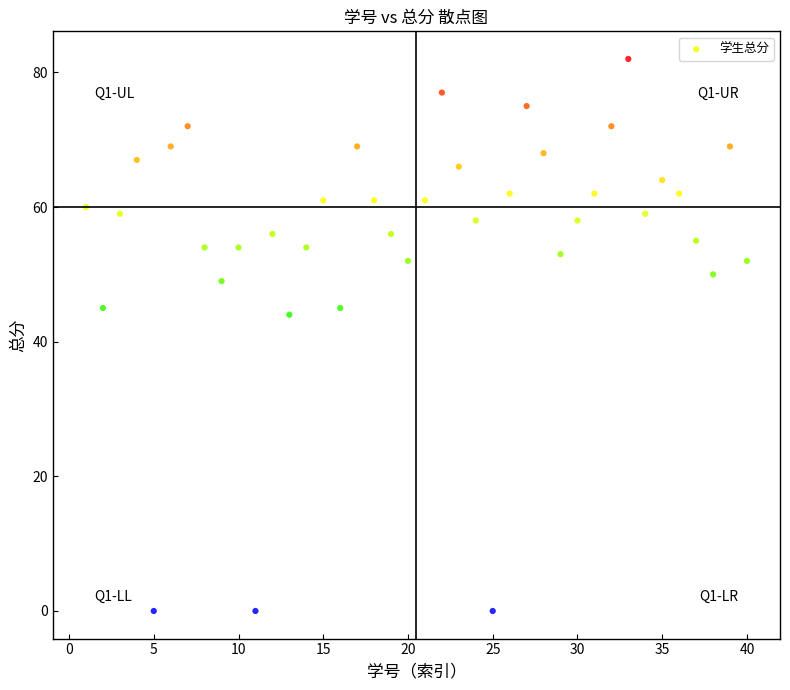

What Y value in the scatter plot is closest to 41?

44